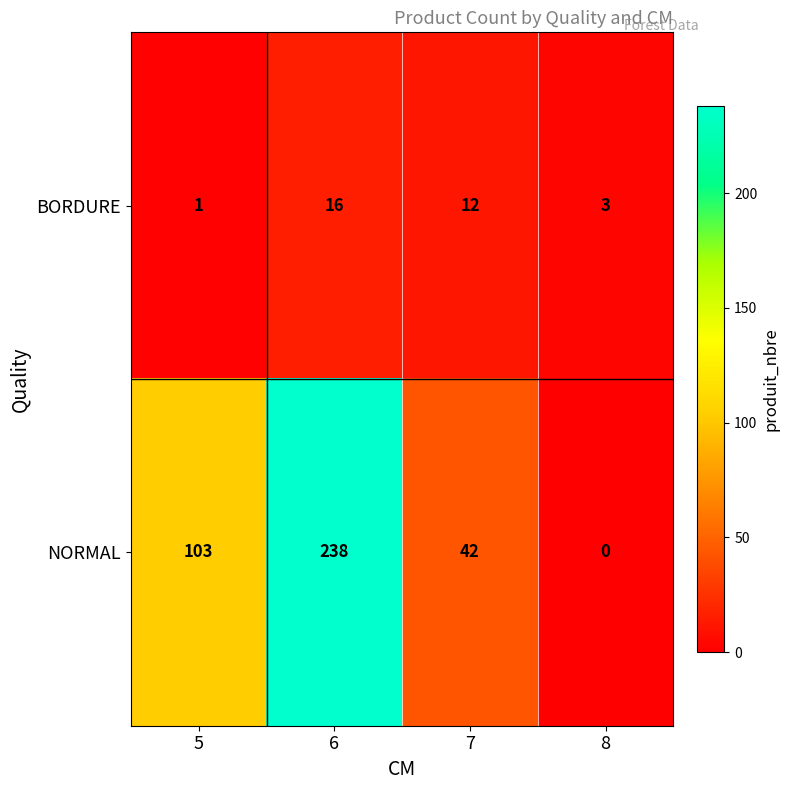

How many distinct data groups are displayed?

2